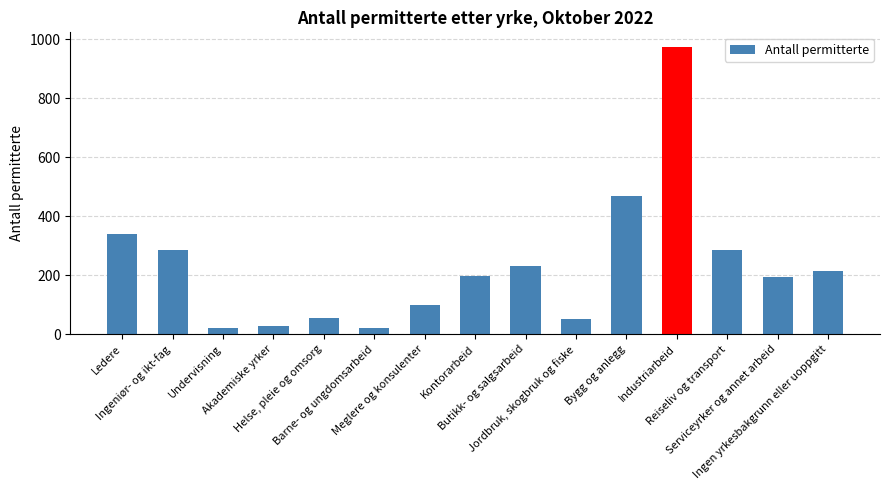

What is the minimum value shown in the chart?

19